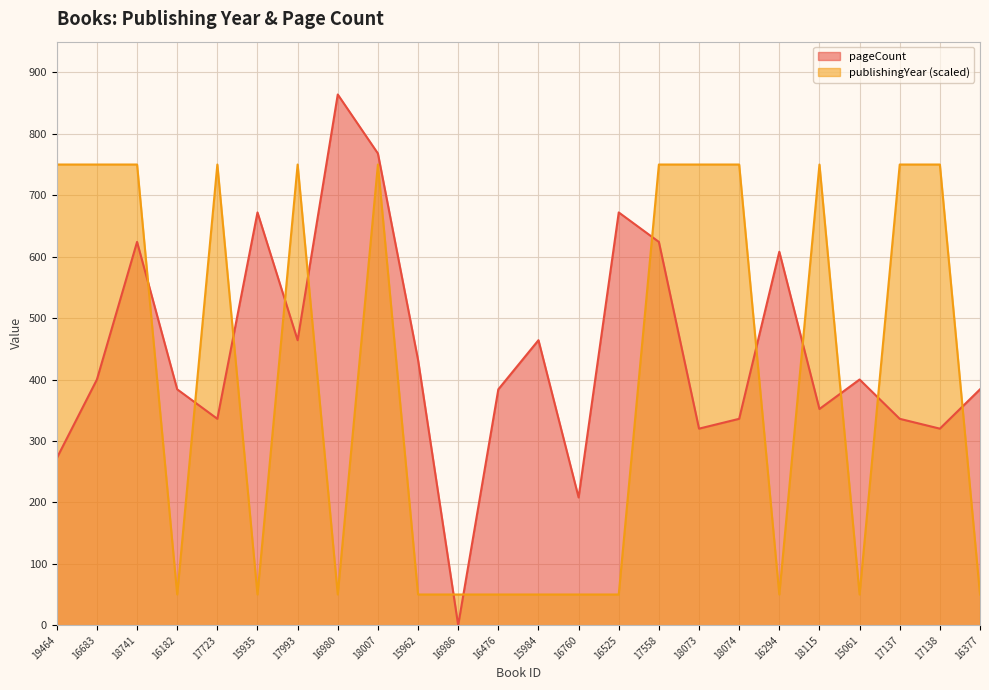

Where do pageCount and publishingYear first cross each other?

18741 and 16182